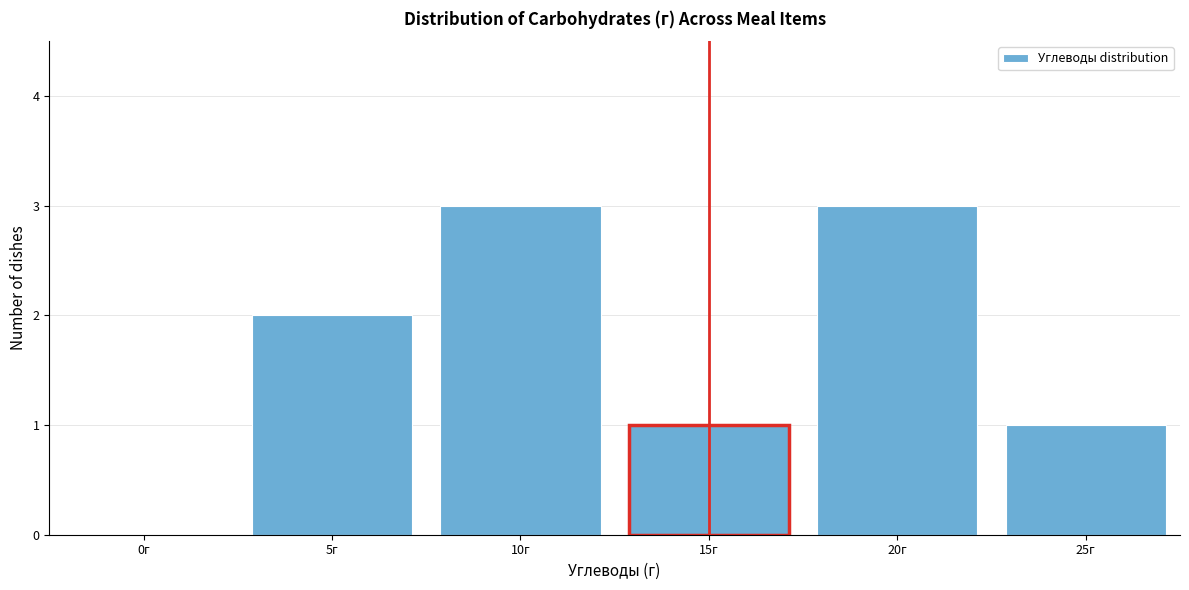

Reading left to right, extract all data points from this chart.

0г=0	5г=2	10г=3	15г=1	20г=3	25г=1